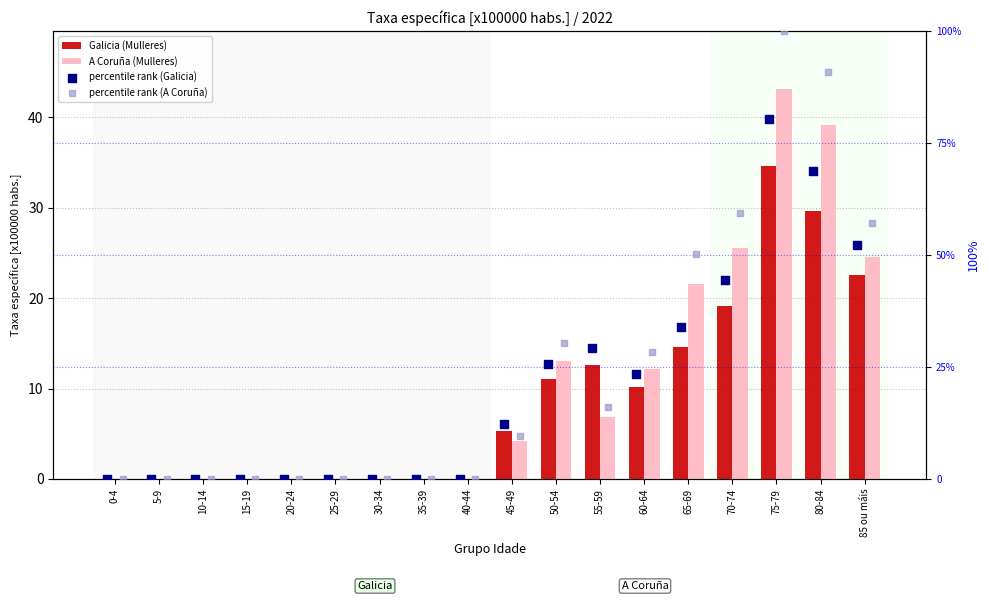

What are all the series names shown in the legend?

Galicia (Mulleres), A Coruña (Mulleres), percentile rank (Galicia), percentile rank (A Coruña)